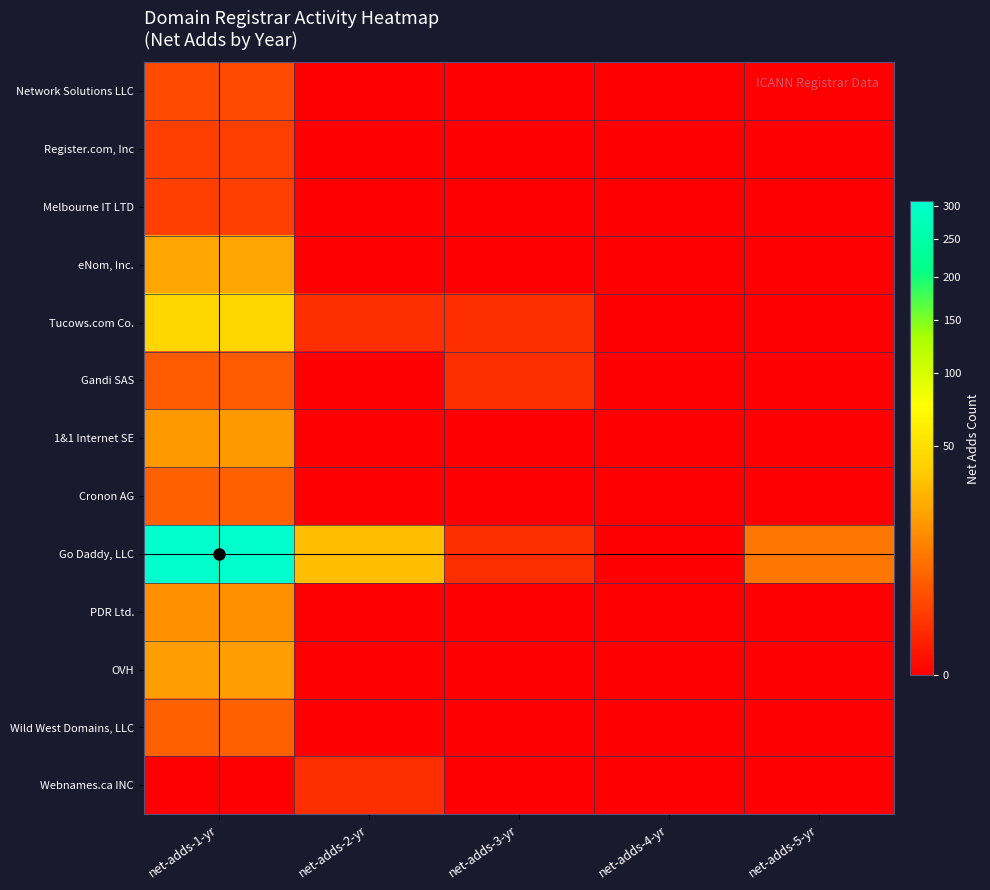

At which category is the sum across all series the highest?

net-adds-1-yr